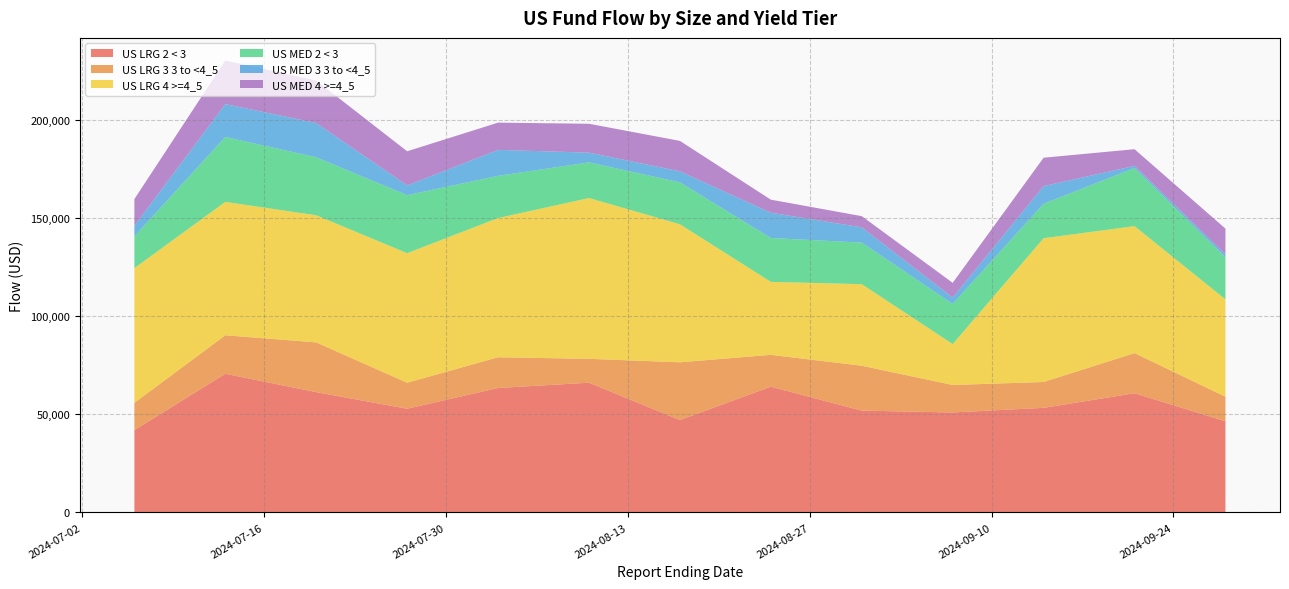

Reading left to right, list all the values displayed in this chart.

US LRG 2 < 3: 2024-07-06=41909	2024-07-13=70646	2024-07-20=61276	2024-07-27=52813	2024-08-03=63412	2024-08-10=66091	2024-08-17=47065	2024-08-24=64049	2024-08-31=51870	2024-09-07=50927	2024-09-14=53269	2024-09-21=60721	2024-09-28=46440
US LRG 3 3 to <4_5: 2024-07-06=13915	2024-07-13=19638	2024-07-20=25378	2024-07-27=13270	2024-08-03=15658	2024-08-10=12175	2024-08-17=29430	2024-08-24=16256	2024-08-31=22873	2024-09-07=14001	2024-09-14=13185	2024-09-21=20462	2024-09-28=12503
US LRG 4 >=4_5: 2024-07-06=68680	2024-07-13=68011	2024-07-20=64809	2024-07-27=66051	2024-08-03=70997	2024-08-10=81996	2024-08-17=70398	2024-08-24=37206	2024-08-31=41598	2024-09-07=20867	2024-09-14=73310	2024-09-21=64743	2024-09-28=49652
US MED 2 < 3: 2024-07-06=16254	2024-07-13=33103	2024-07-20=29579	2024-07-27=29581	2024-08-03=21509	2024-08-10=18179	2024-08-17=21366	2024-08-24=22369	2024-08-31=21197	2024-09-07=20457	2024-09-14=17573	2024-09-21=29628	2024-09-28=21426
US MED 3 3 to <4_5: 2024-07-06=5331	2024-07-13=16771	2024-07-20=17462	2024-07-27=4963	2024-08-03=13246	2024-08-10=4965	2024-08-17=5627	2024-08-24=12879	2024-08-31=7786	2024-09-07=3249	2024-09-14=9002	2024-09-21=1109	2024-09-28=1449
US MED 4 >=4_5: 2024-07-06=13648	2024-07-13=22231	2024-07-20=21670	2024-07-27=17426	2024-08-03=13887	2024-08-10=14721	2024-08-17=15506	2024-08-24=6664	2024-08-31=5702	2024-09-07=7516	2024-09-14=14474	2024-09-21=8492	2024-09-28=13193